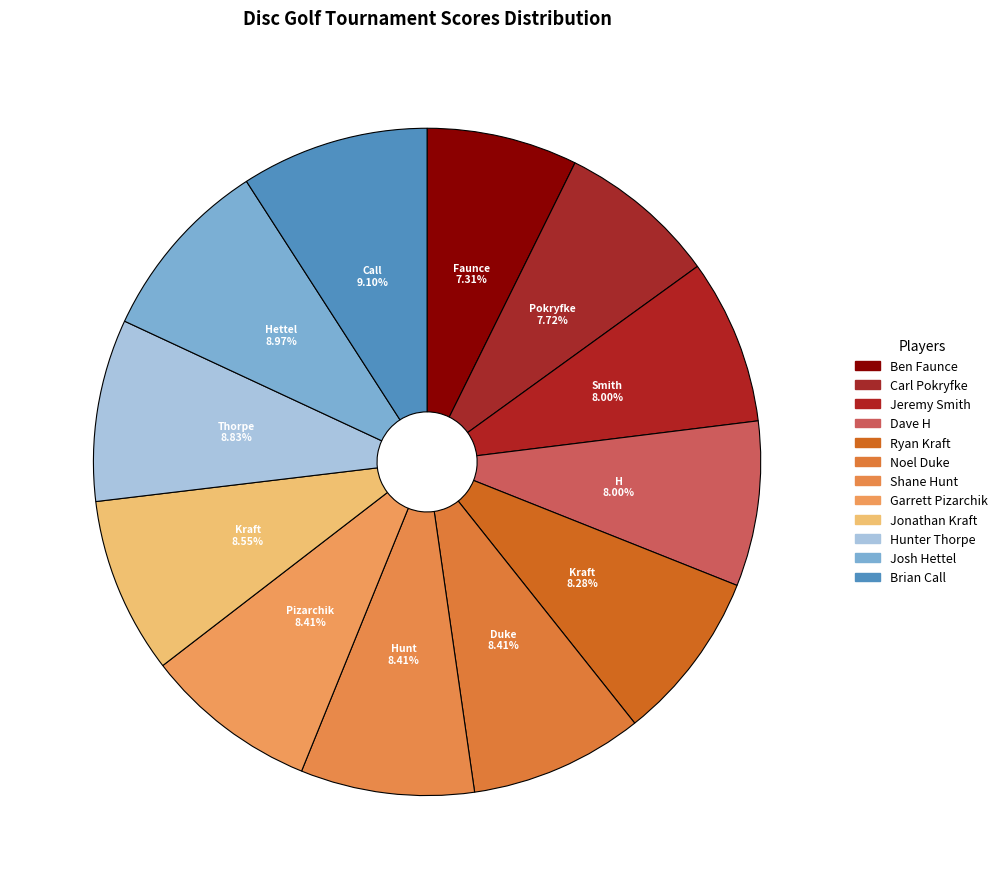

Count the number of slices in the pie.

12